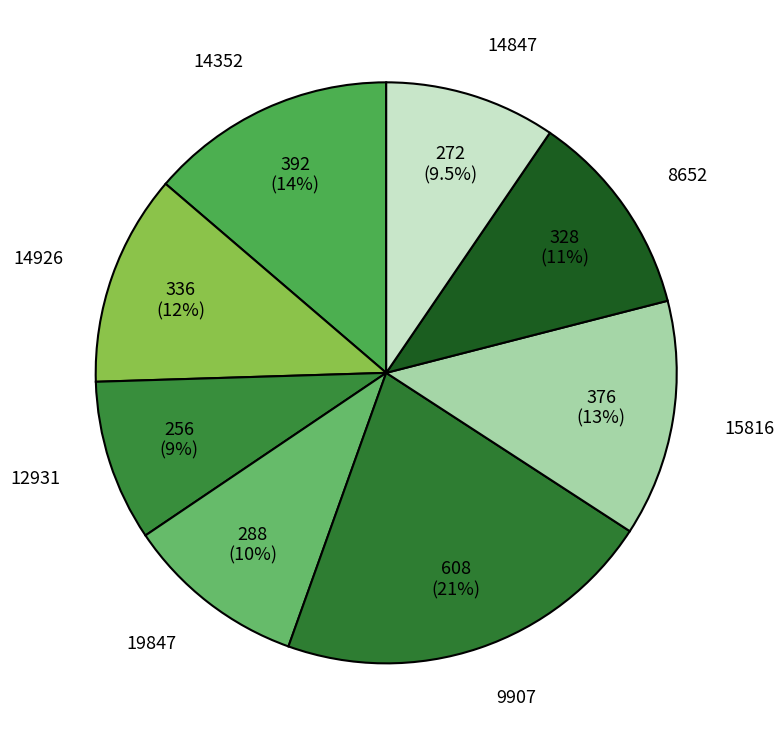

To the nearest percent, what percentage of the pie is 14926?

12%